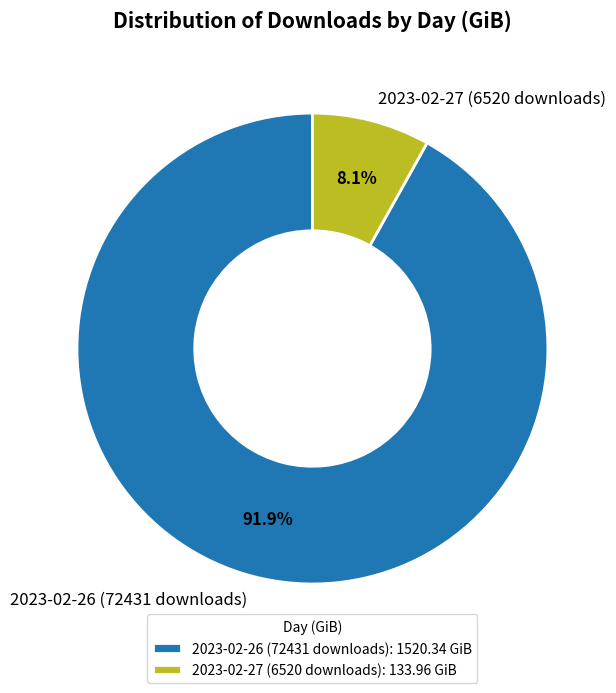

Count the number of slices in the pie.

2